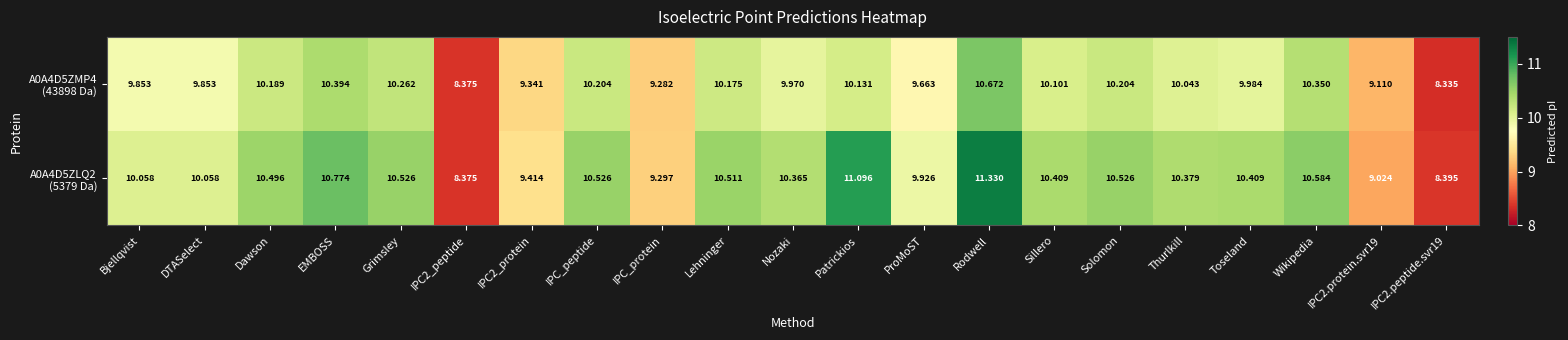

Which category has the highest value across all series?

Rodwell